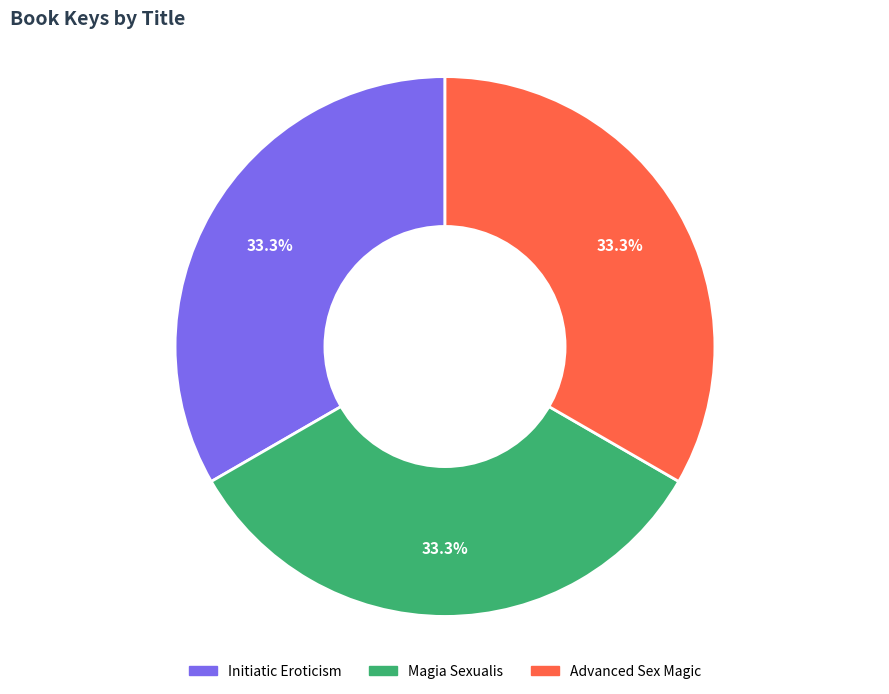

What is the ratio of the value at Magia Sexualis to the value at Advanced Sex Magic?

1.0